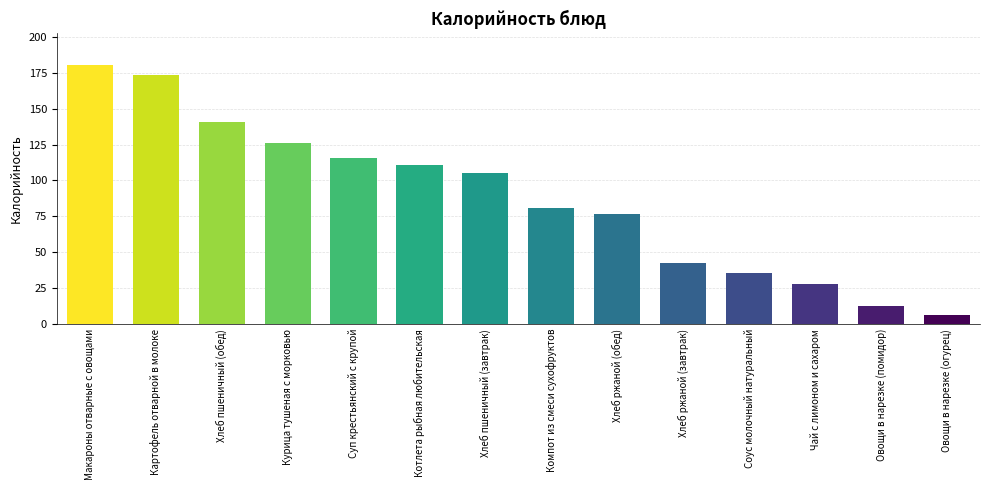

Does the chart contain any negative values?

No